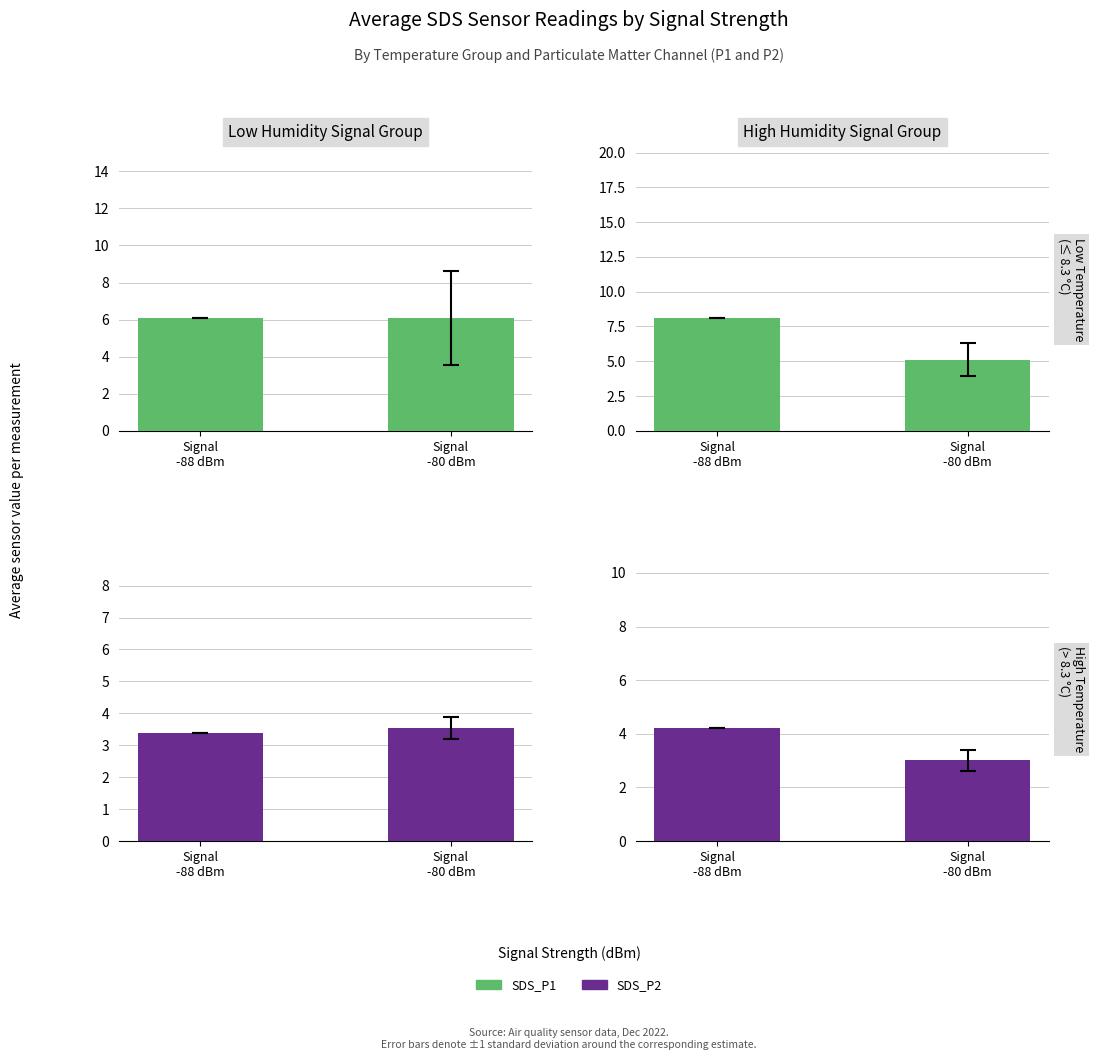

What is the average value of the SDS P2 Channel series?

3.6